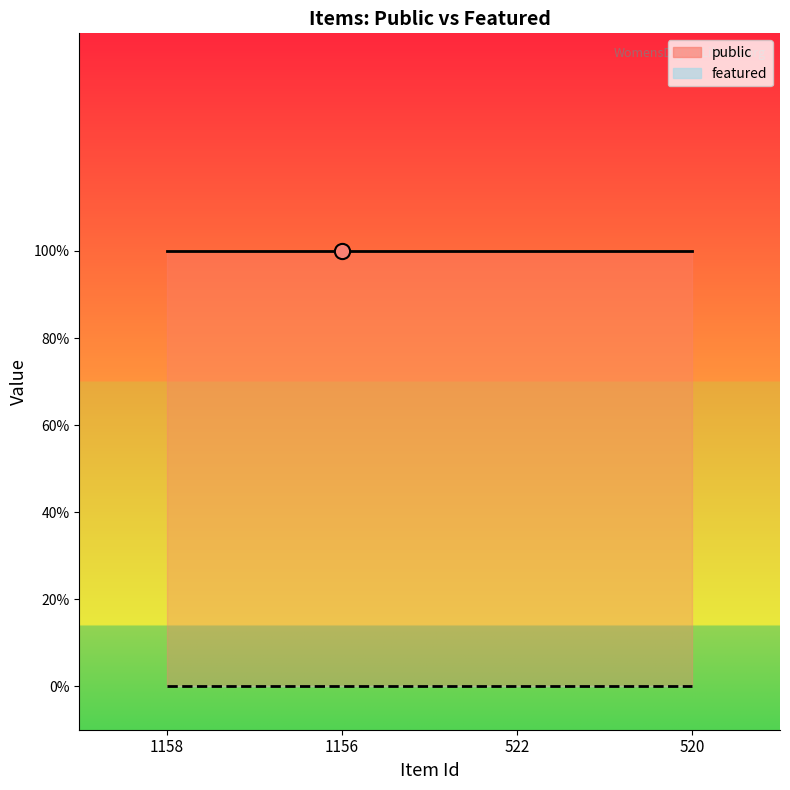

What is the total value across all series at 522?

1